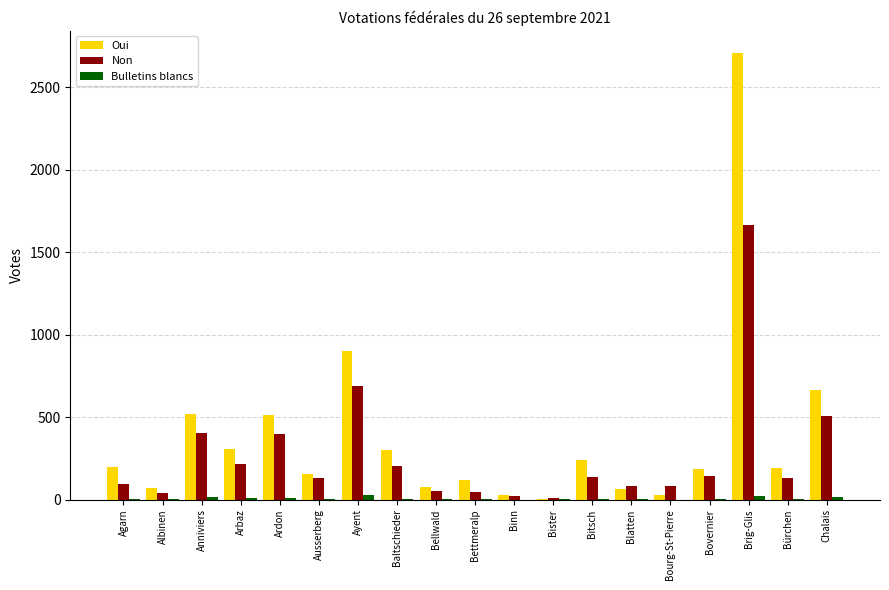

Which series has the largest total across all categories?

Oui